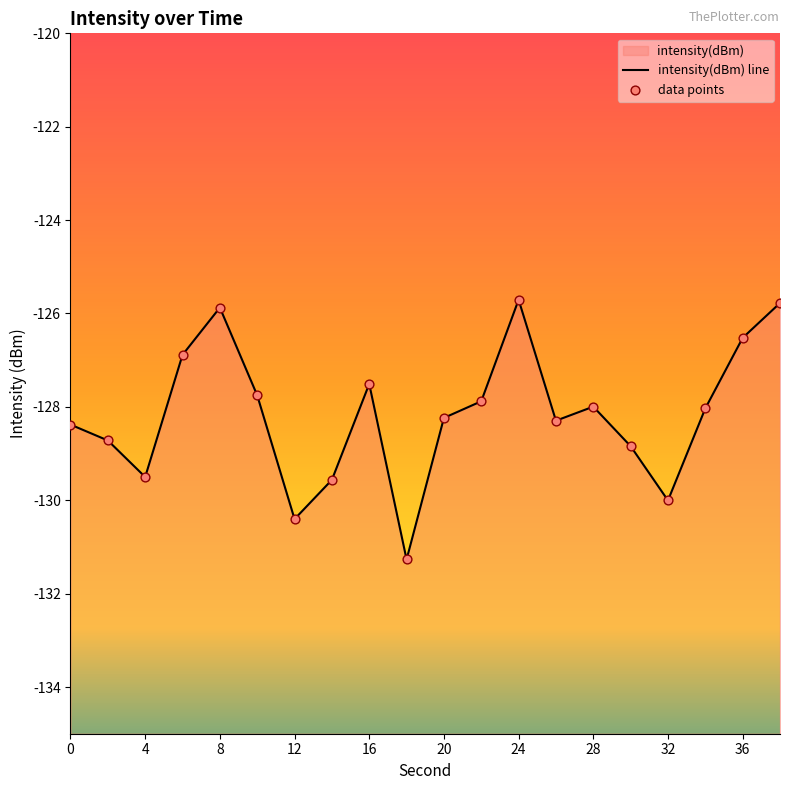

Which series reaches the minimum Y coordinate?

intensity(dBm) line